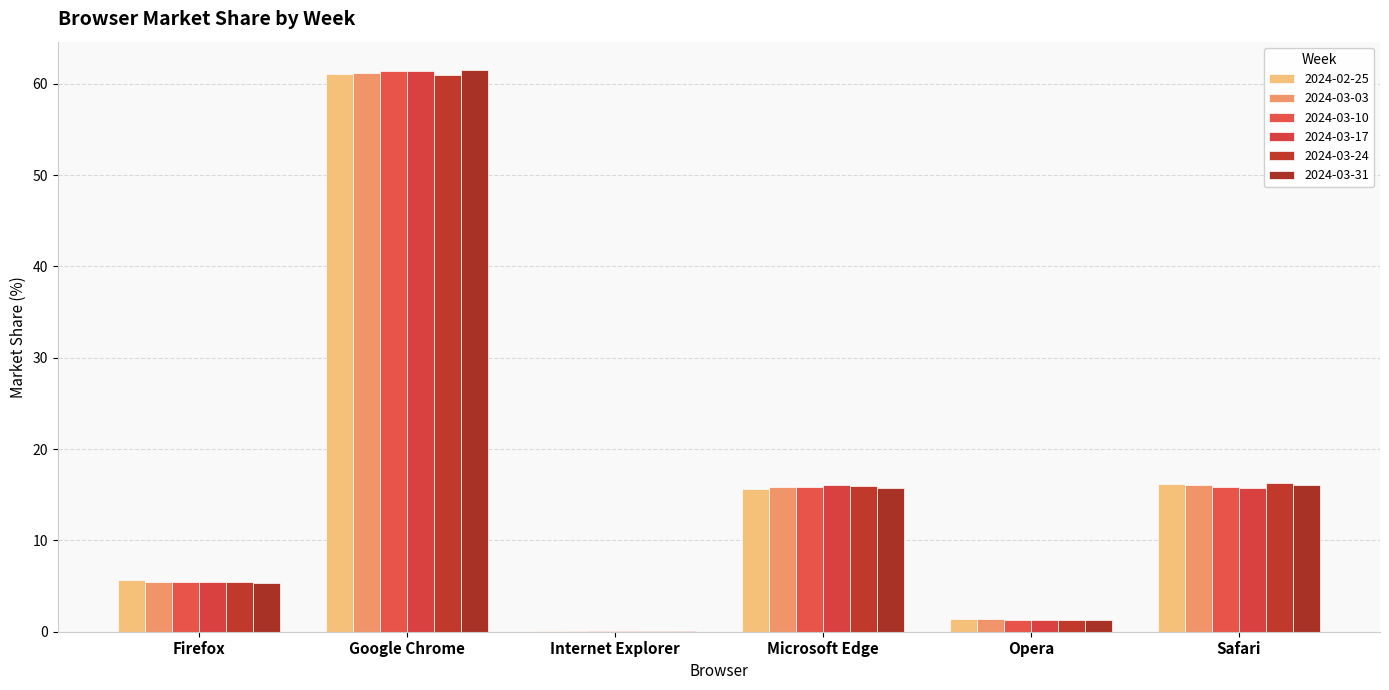

What is the minimum value for 2024-03-03?

0.1